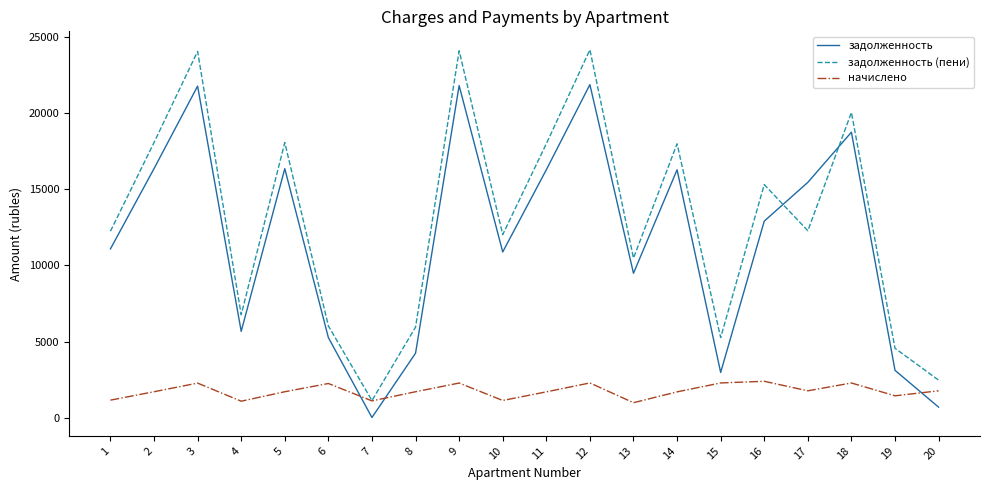

At how many categories does at least one series exceed 14127?

10